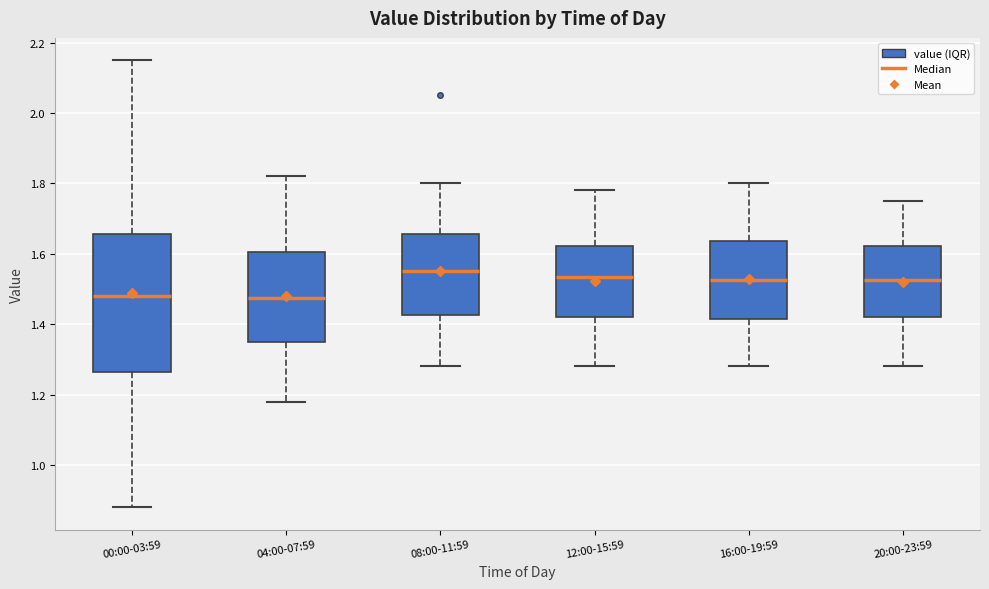

Comparing the boxes themselves (not the whiskers), which one is the tallest?

00:00-03:59